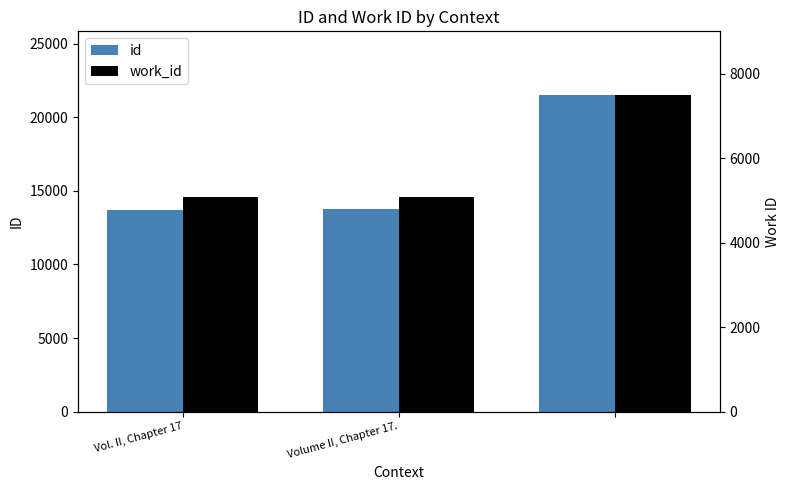

What are all the series names shown in the legend?

id, work_id